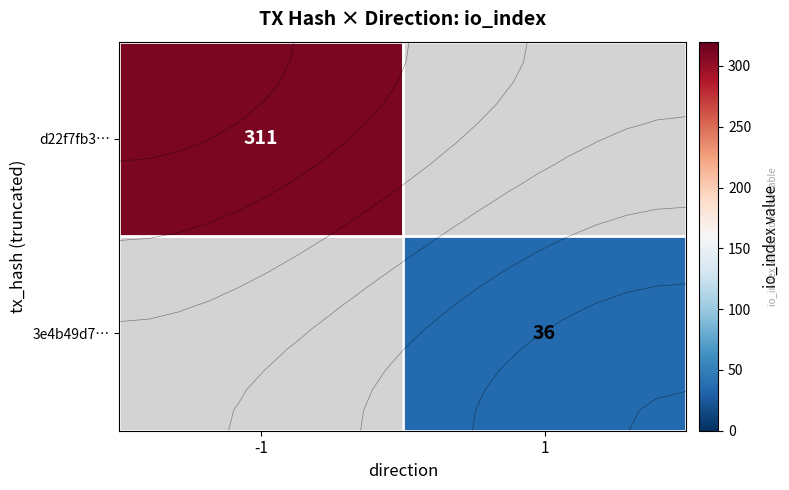

List the series in order of their overall mean, highest first.

d22f7fb3…, 3e4b49d7…